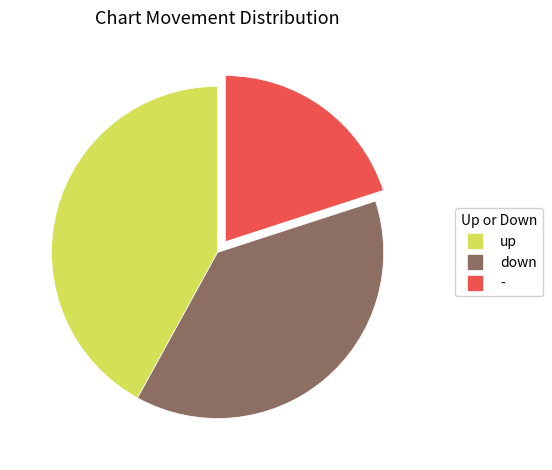

Is it true that - is 13% of the pie?

False